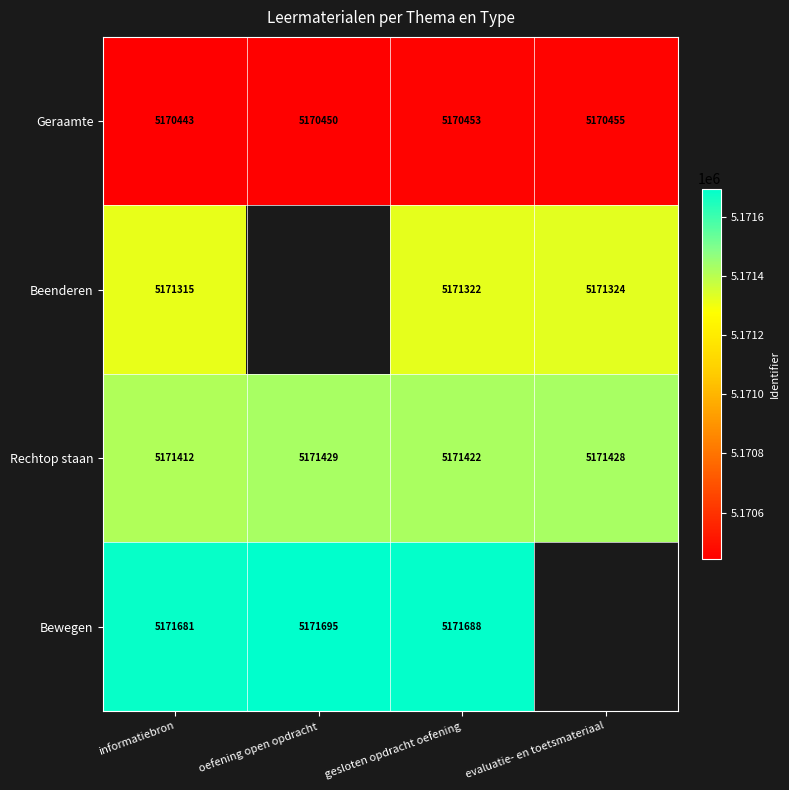

Between gesloten opdracht oefening and evaluatie- en toetsmateriaal, which is larger?

evaluatie- en toetsmateriaal